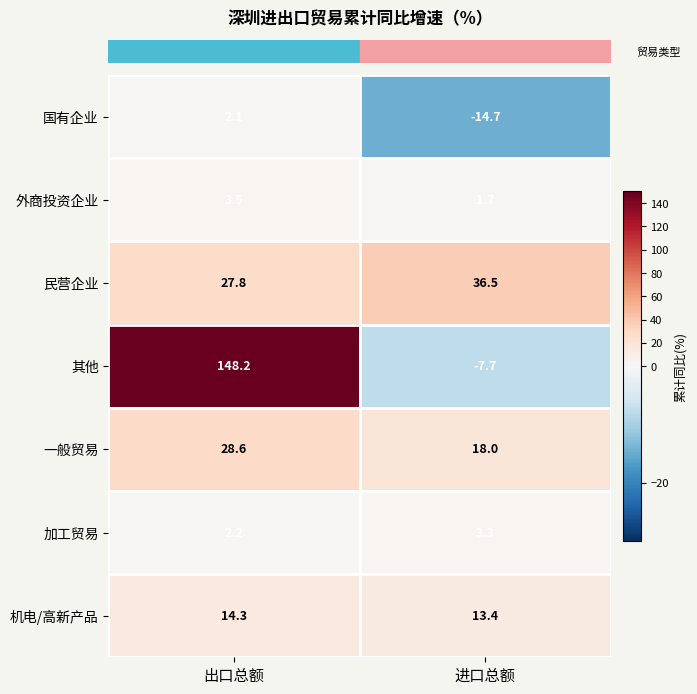

Reading left to right, transcribe all the data shown in this chart.

国有企业: 2.1	-14.7
外商投资企业: 3.5	1.7
民营企业: 27.8	36.5
其他: 148.2	-7.7
一般贸易: 28.6	18.0
加工贸易: 2.2	3.3
机电/高新产品: 14.3	13.4